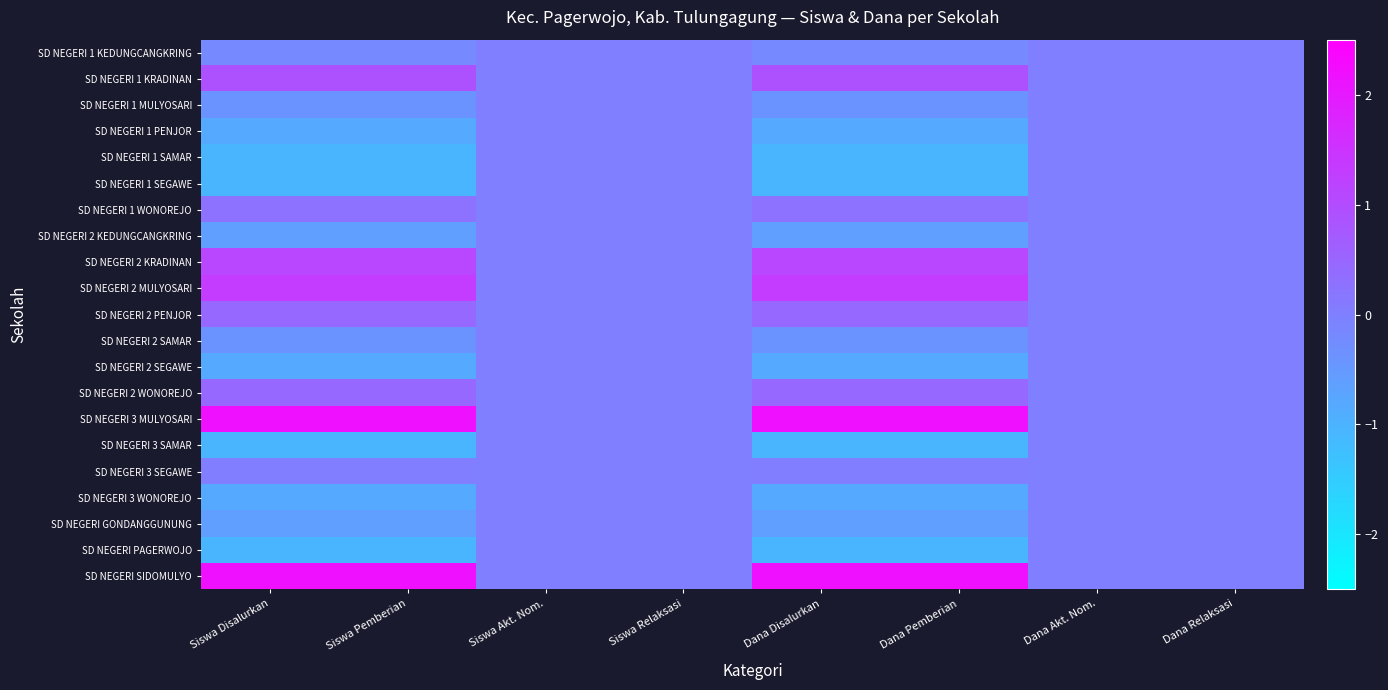

What is the greatest value displayed?

2.2